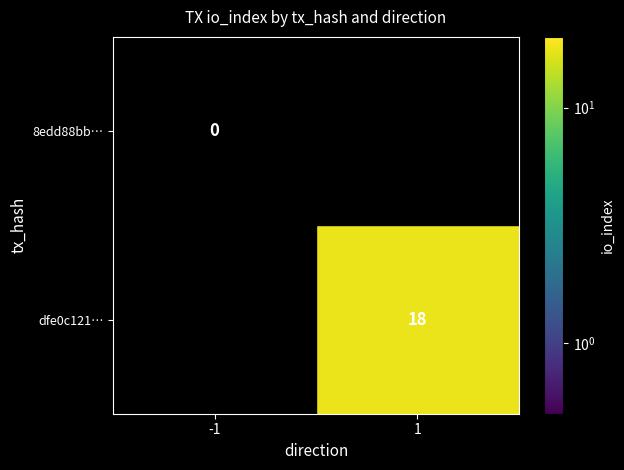

Is it true that dfe0c121… equals 18.0 at 1?

True